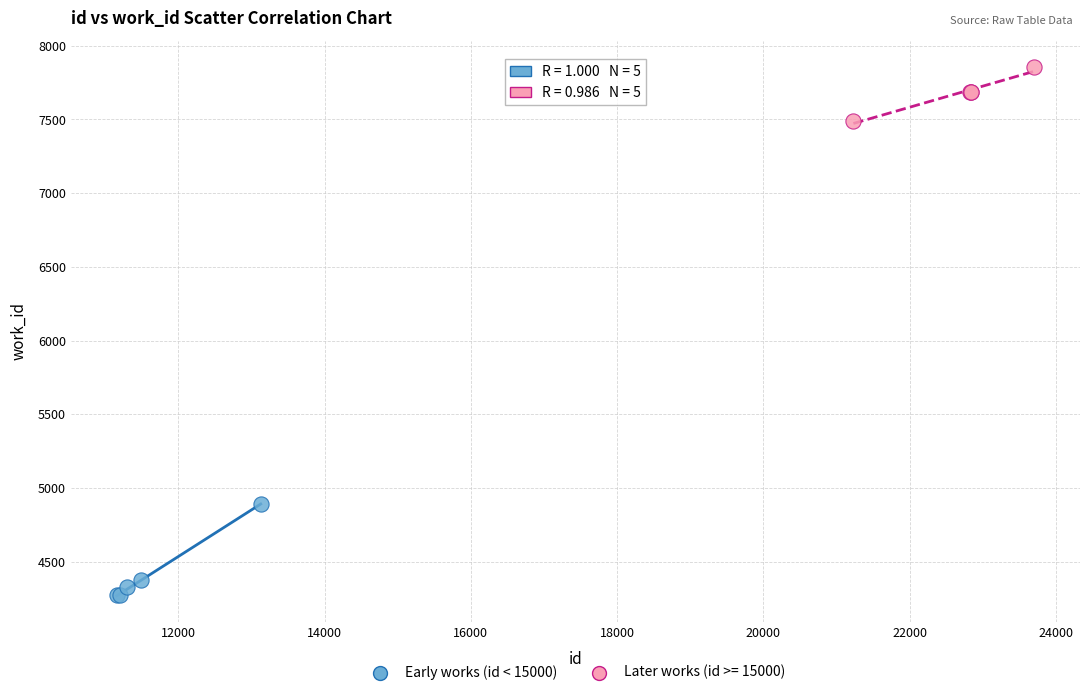

Which series contains the lowest Y value?

Early works (id < 15000)